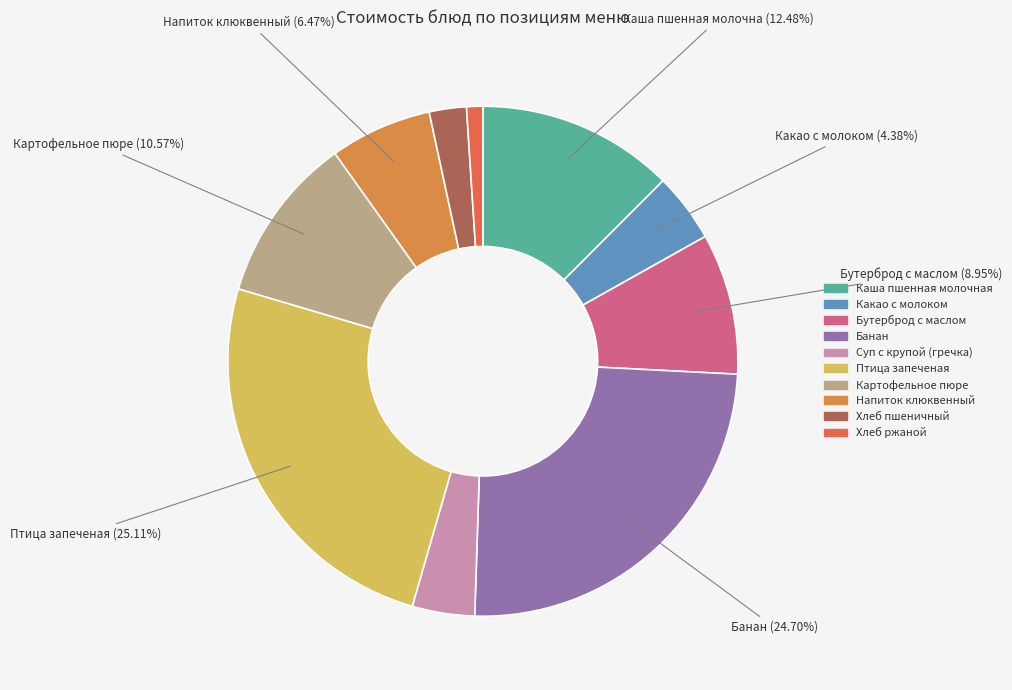

Count the number of slices in the pie.

10